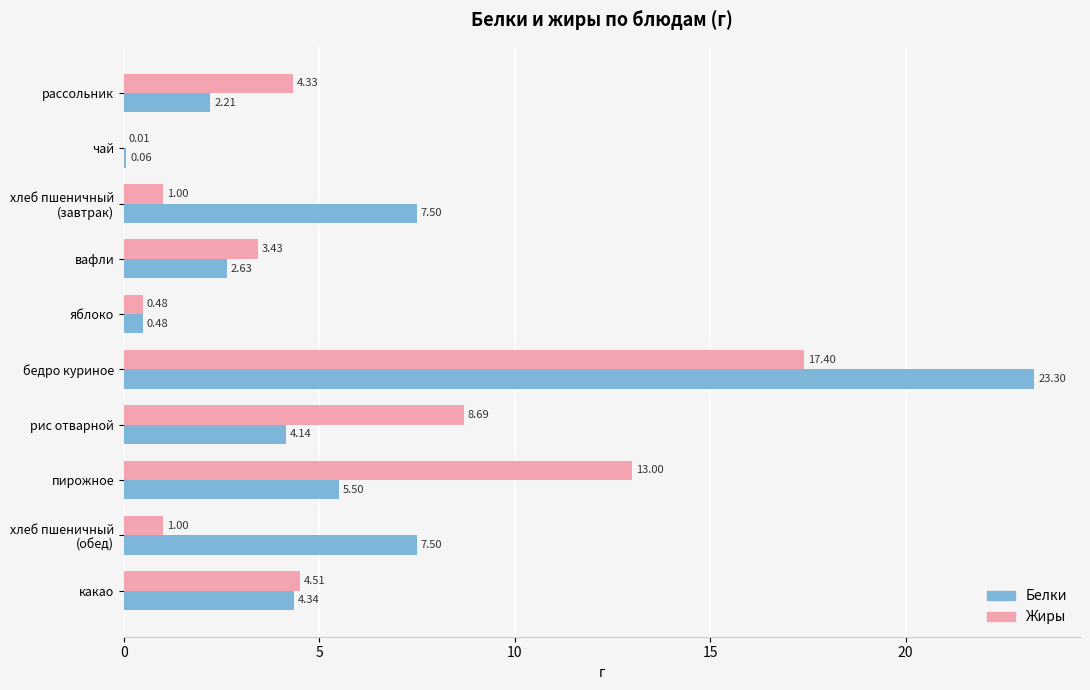

At which category is the sum across all series the highest?

бедро куриное